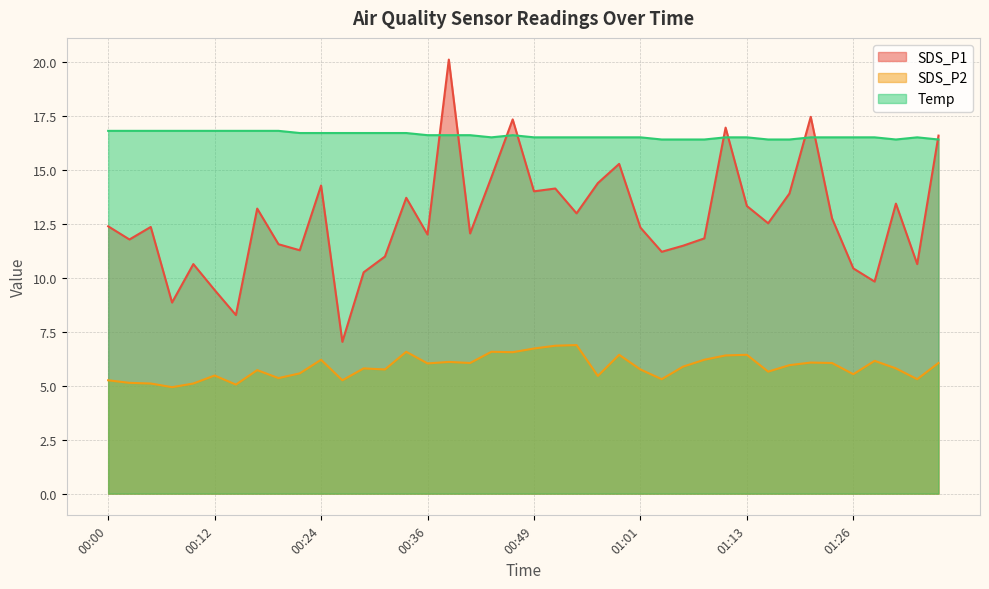

The SDS_P2 series shows 6.0 at 01:18. True or false?

True